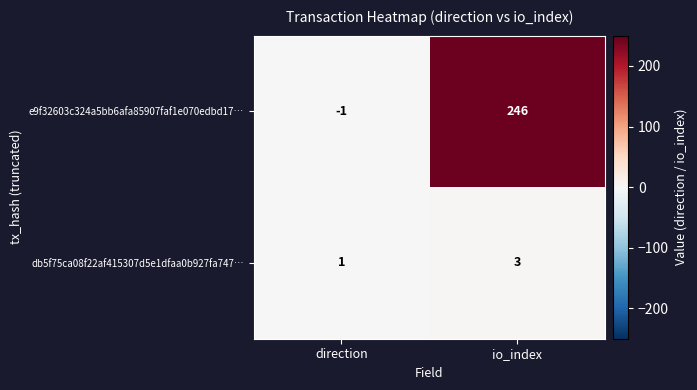

How many distinct data groups are displayed?

2